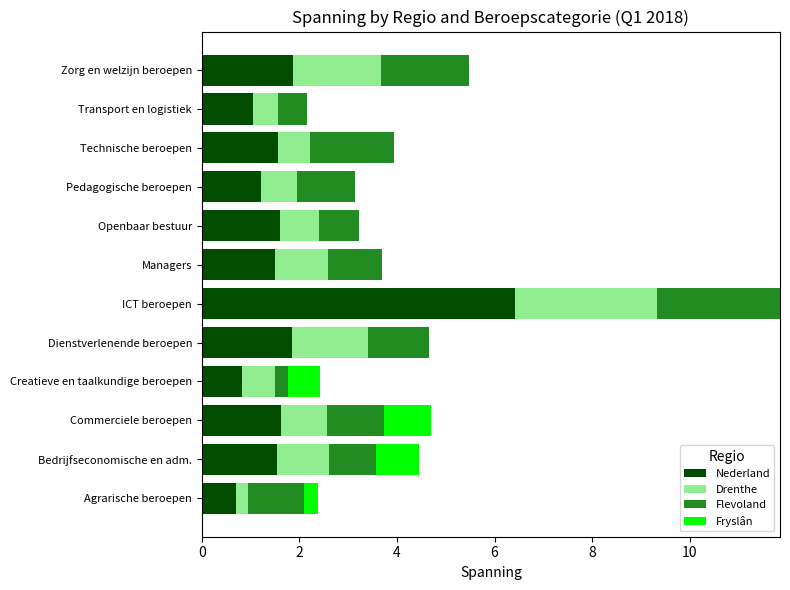

What value does the Nederland series have at Agrarische beroepen?

0.7